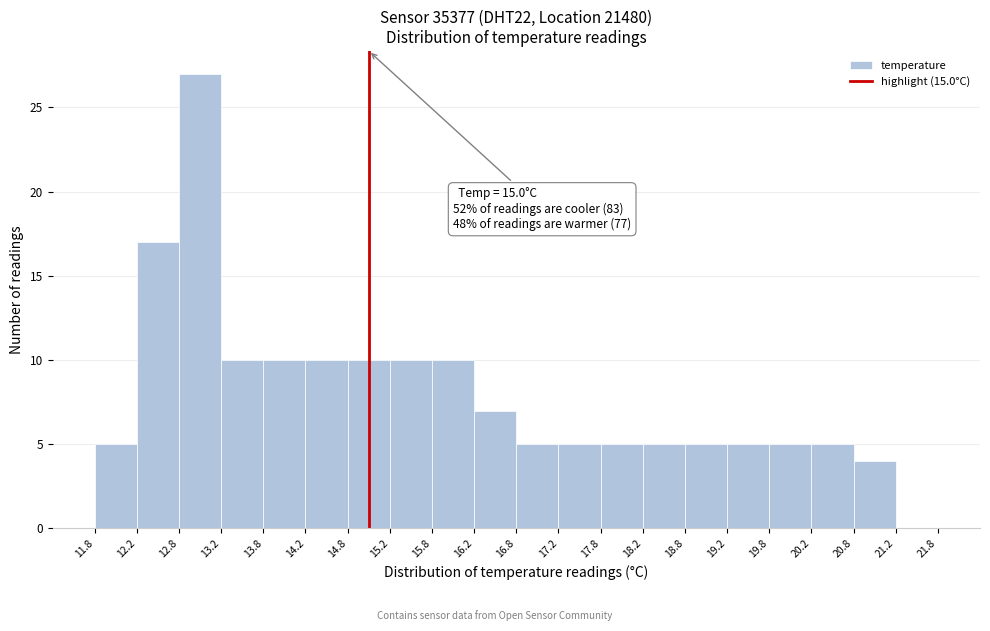

Which range on the x-axis has the tallest bar?

12.8 to 13.2